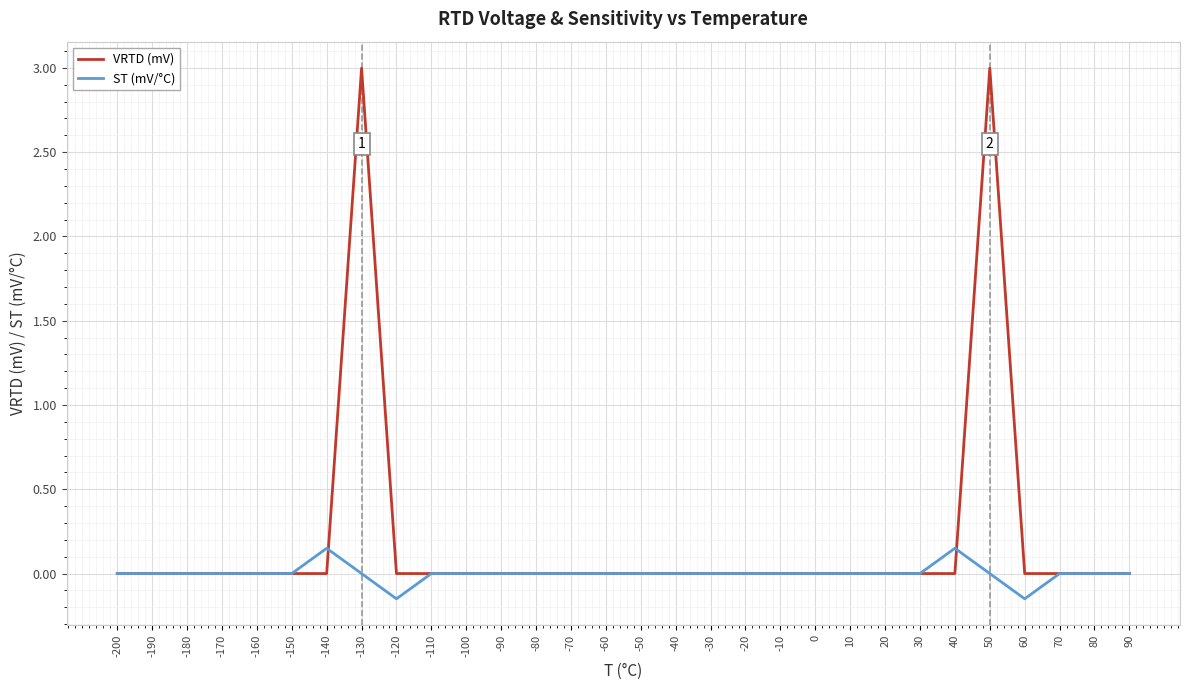

The value of ST (mV/°C) at -180 is 0.0. True or false?

True